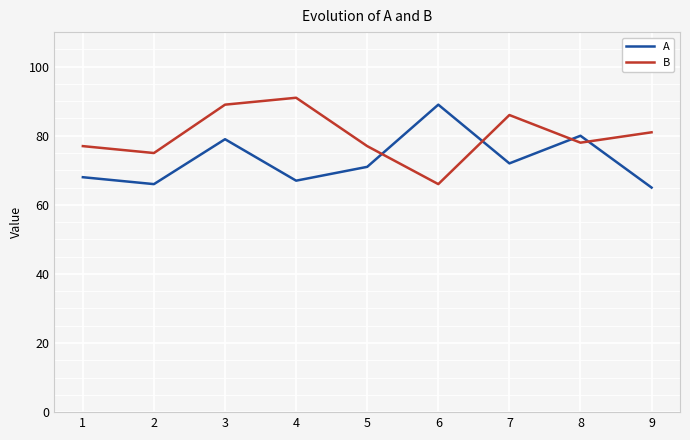

Between which two adjacent categories do A and B first intersect?

5 and 6